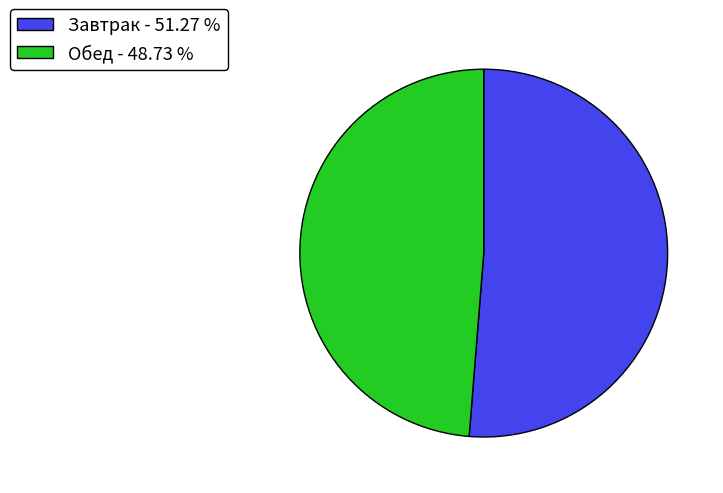

What is the ratio of the value at Завтрак - 51.27 % to the value at Обед - 48.73 %?

1.1